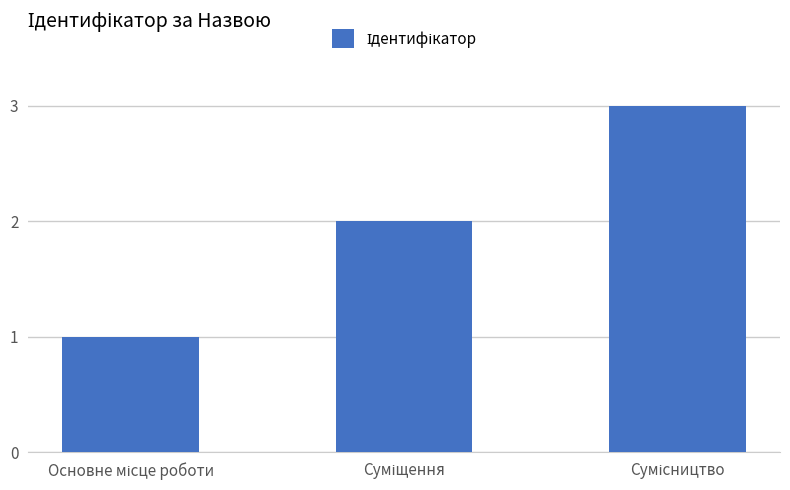

What is the sum of all values?

6